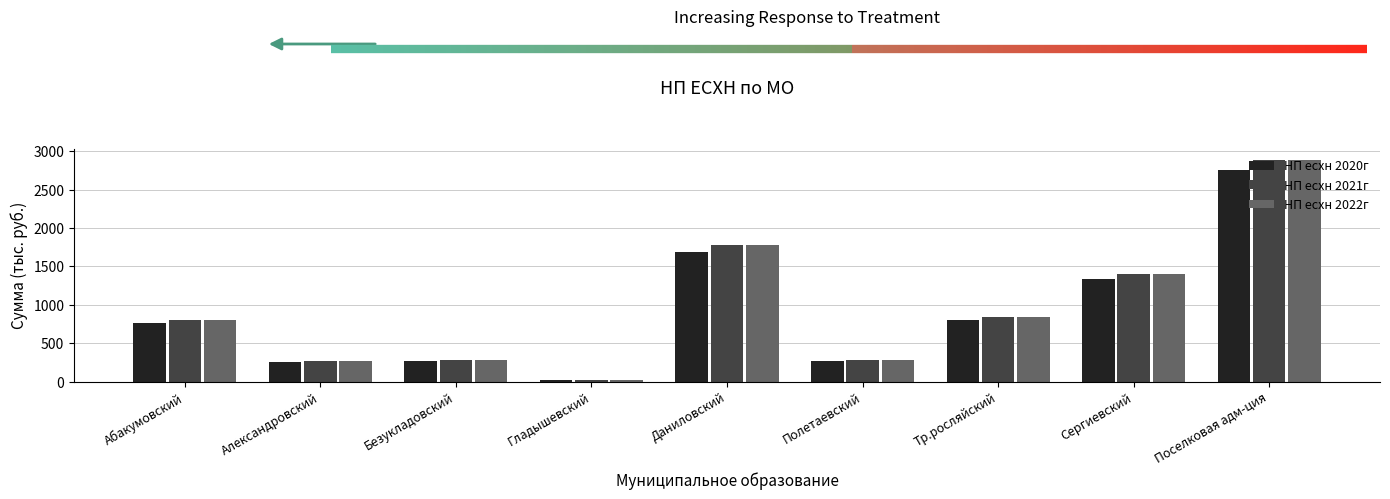

What is the spread (max minus min) of values at Сергиевский?

66.7